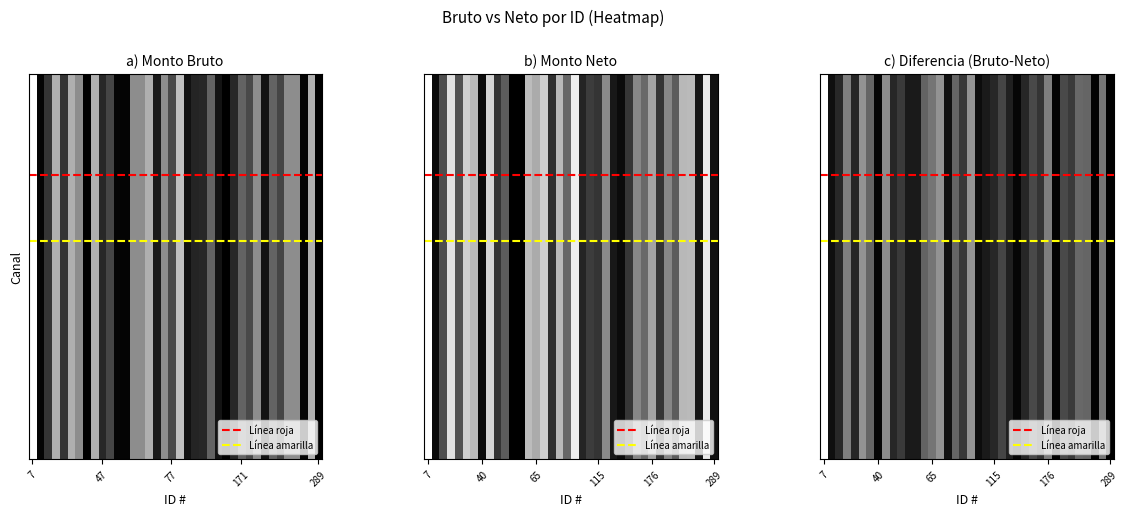

True or false: SUELDO has a value of 1.0 at 248.

False